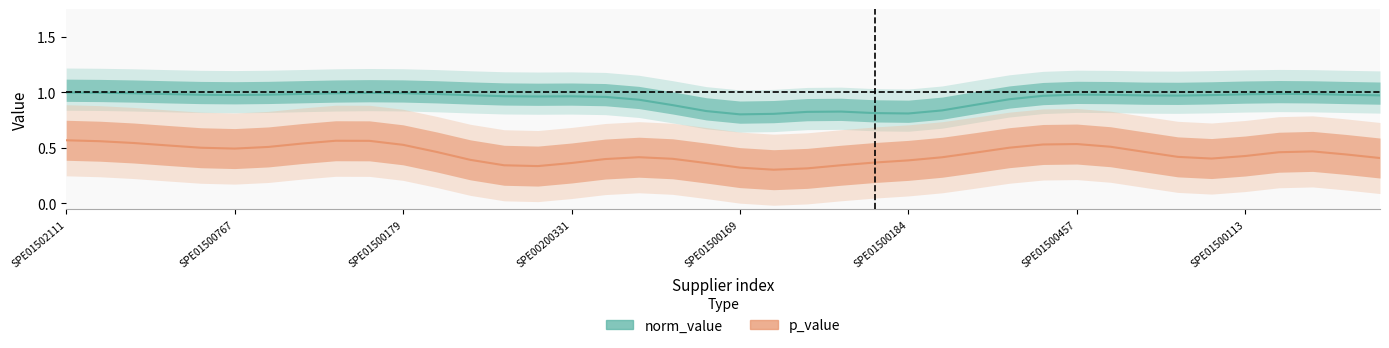

Reading left to right, extract all data points from this chart.

norm_value: 1.0	1.0	1.0	1.0	1.0	1.0	1.0	1.0	1.0	1.0	1.0	1.0	1.0	1.0	1.0	1.0	1.0	0.9	0.9	0.8	0.8	0.8	0.8	0.8	0.8	0.8	0.8	0.9	0.9	1.0	1.0	1.0	1.0	1.0	1.0	1.0	1.0	1.0	1.0	1.0
p_value: 0.6	0.6	0.5	0.5	0.5	0.5	0.5	0.5	0.6	0.6	0.5	0.5	0.4	0.3	0.3	0.4	0.4	0.4	0.4	0.4	0.3	0.3	0.3	0.3	0.4	0.4	0.4	0.5	0.5	0.5	0.5	0.5	0.5	0.4	0.4	0.4	0.5	0.5	0.4	0.4